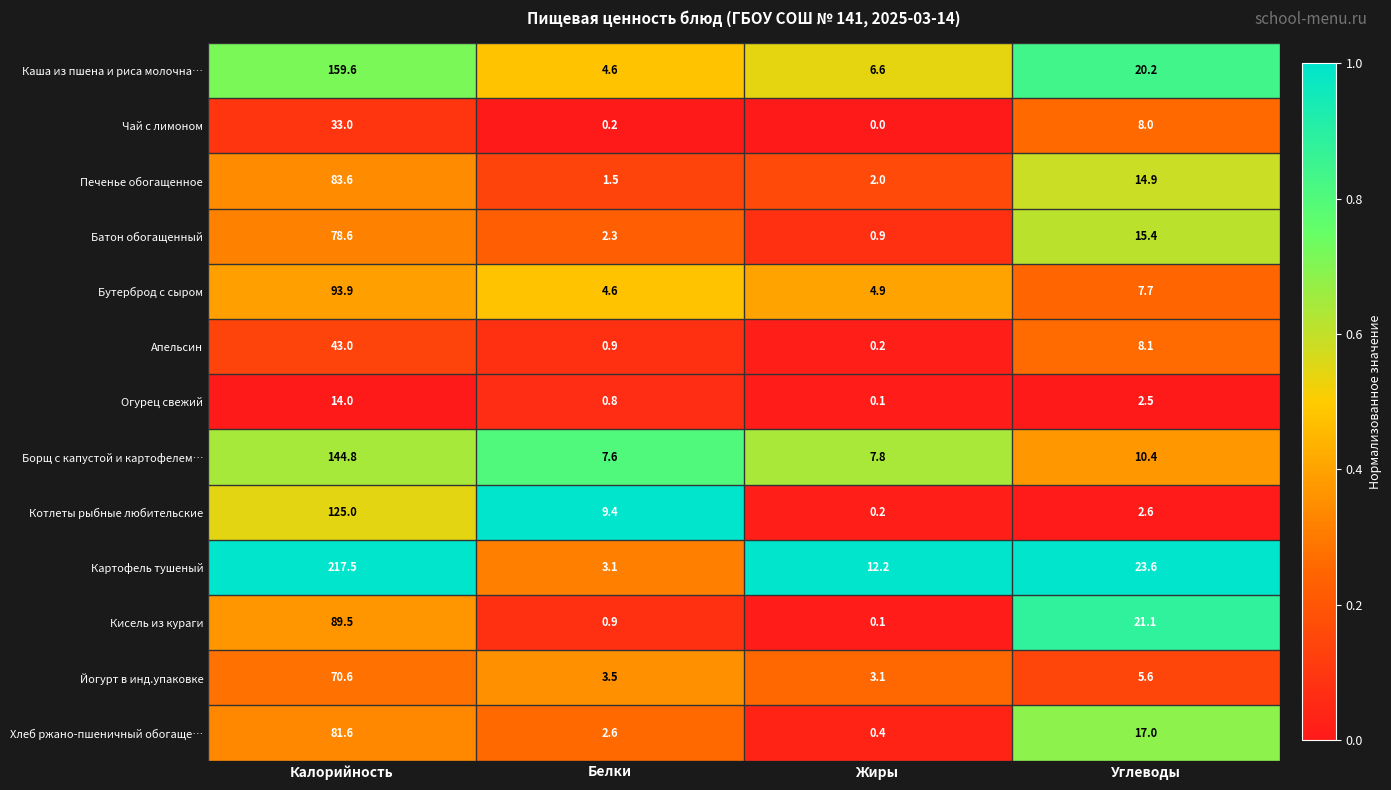

List the series in order of their peak value, highest first.

Картофель тушеный, Каша из пшена и риса молочна…, Борщ с капустой и картофелем…, Котлеты рыбные любительские, Бутерброд с сыром, Кисель из кураги, Печенье обогащенное, Хлеб ржано-пшеничный обогаще…, Батон обогащенный, Йогурт в инд.упаковке, Апельсин, Чай с лимоном, Огурец свежий